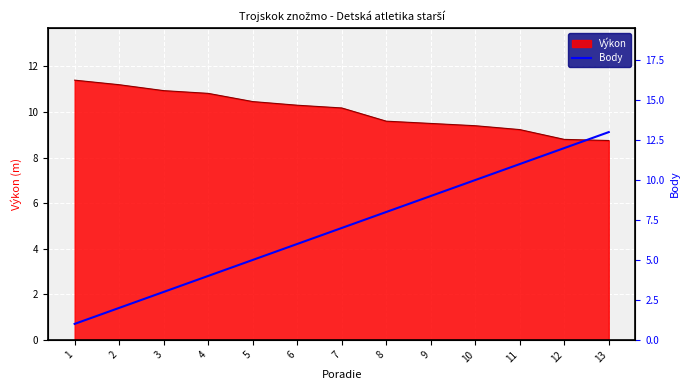

Is it true that Výkon equals 17.4 at 2?

False